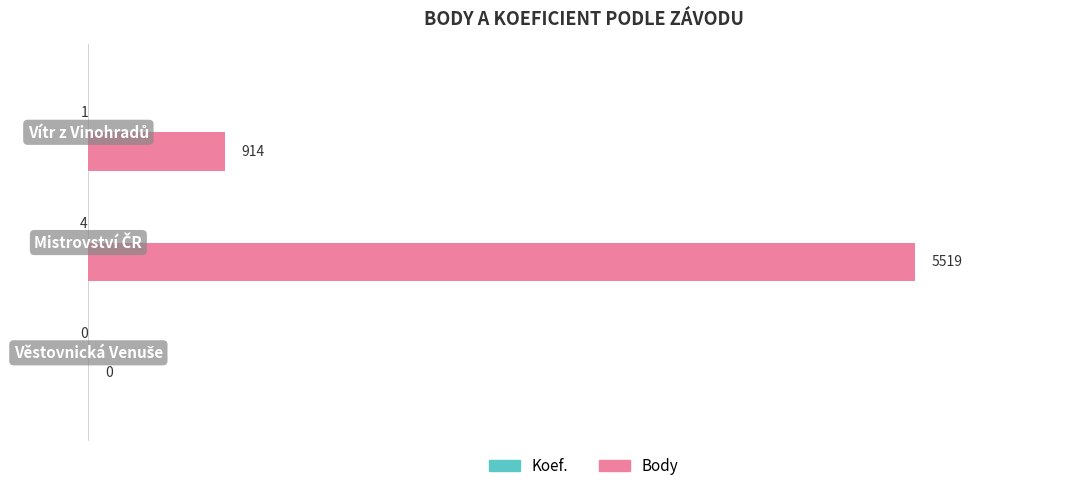

Which series has the largest total across all categories?

Body